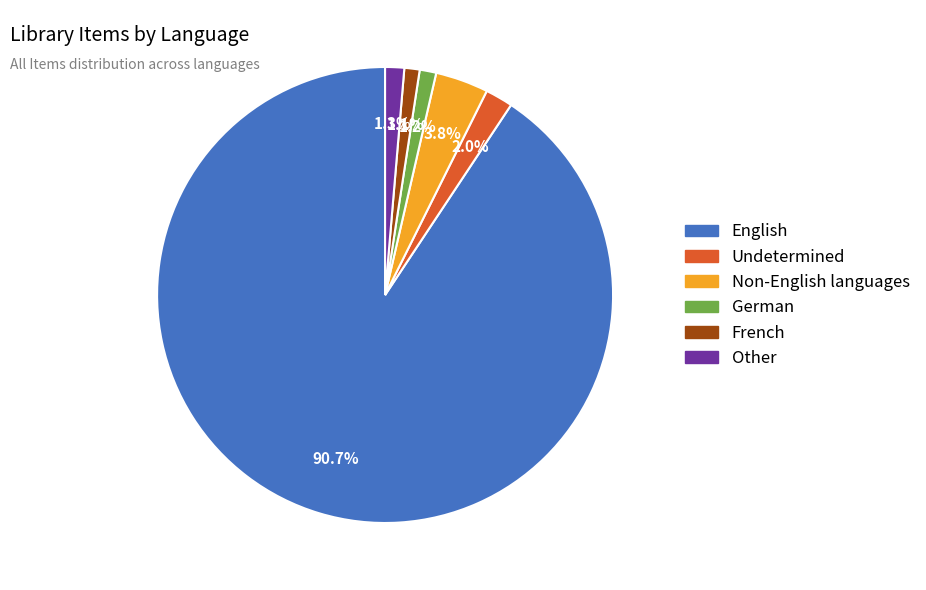

True or false: English accounts for 85% of the total.

False